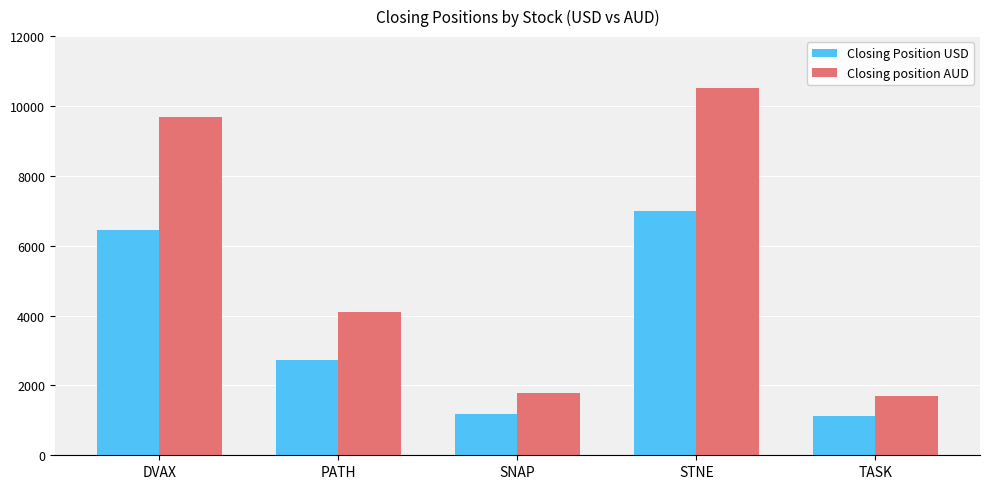

The Closing Position USD series shows 683.0 at TASK. True or false?

False